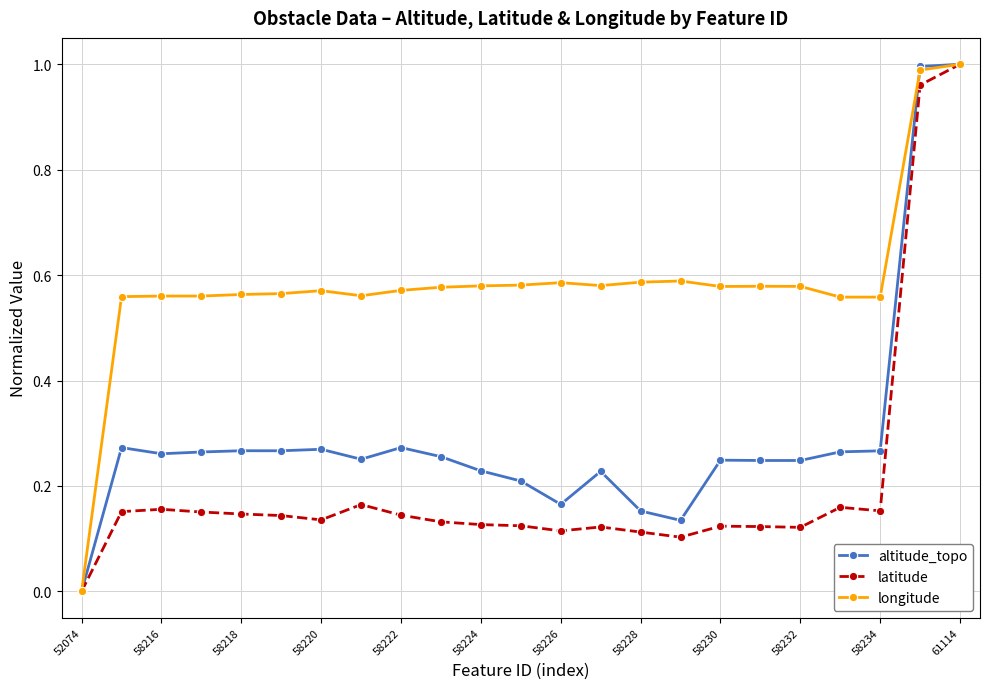

In latitude, how many points are lower than both neighbors (excluding endpoints)?

5